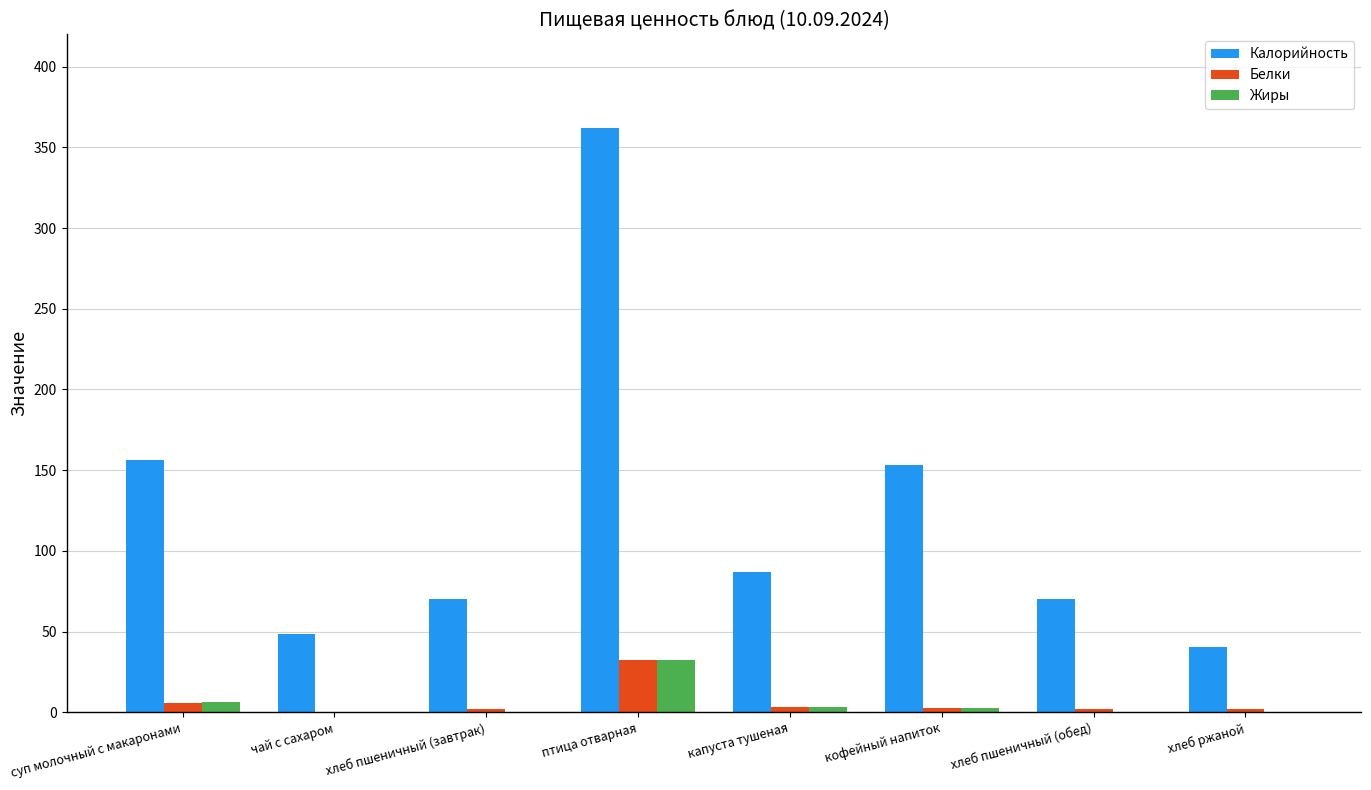

The Калорийность series shows 70.5 at хлеб пшеничный (обед). True or false?

True